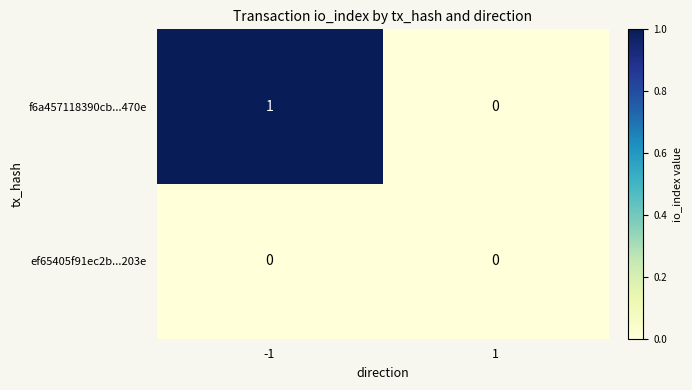

List the series in order of their peak value, highest first.

f6a457118390cb...470e, ef65405f91ec2b...203e